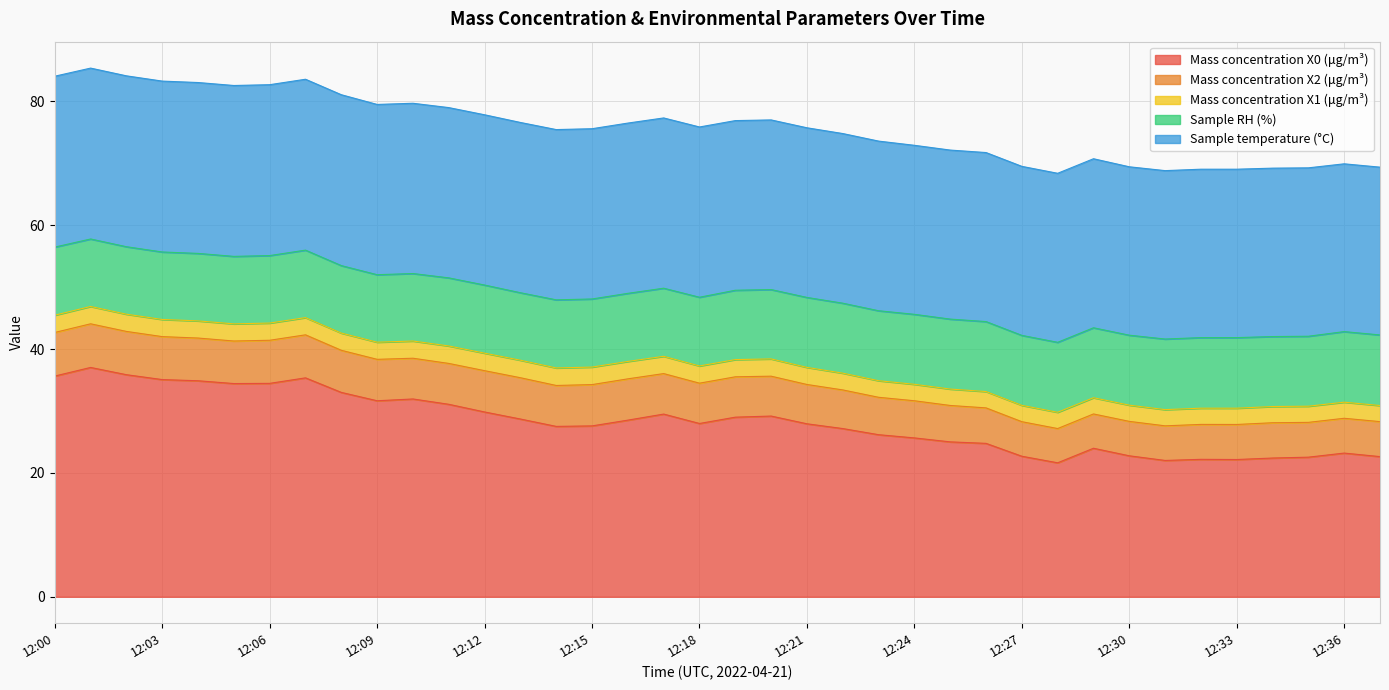

True or false: Mass concentration X2 (μg/m³) and Sample temperature (°C) cross at least once.

False